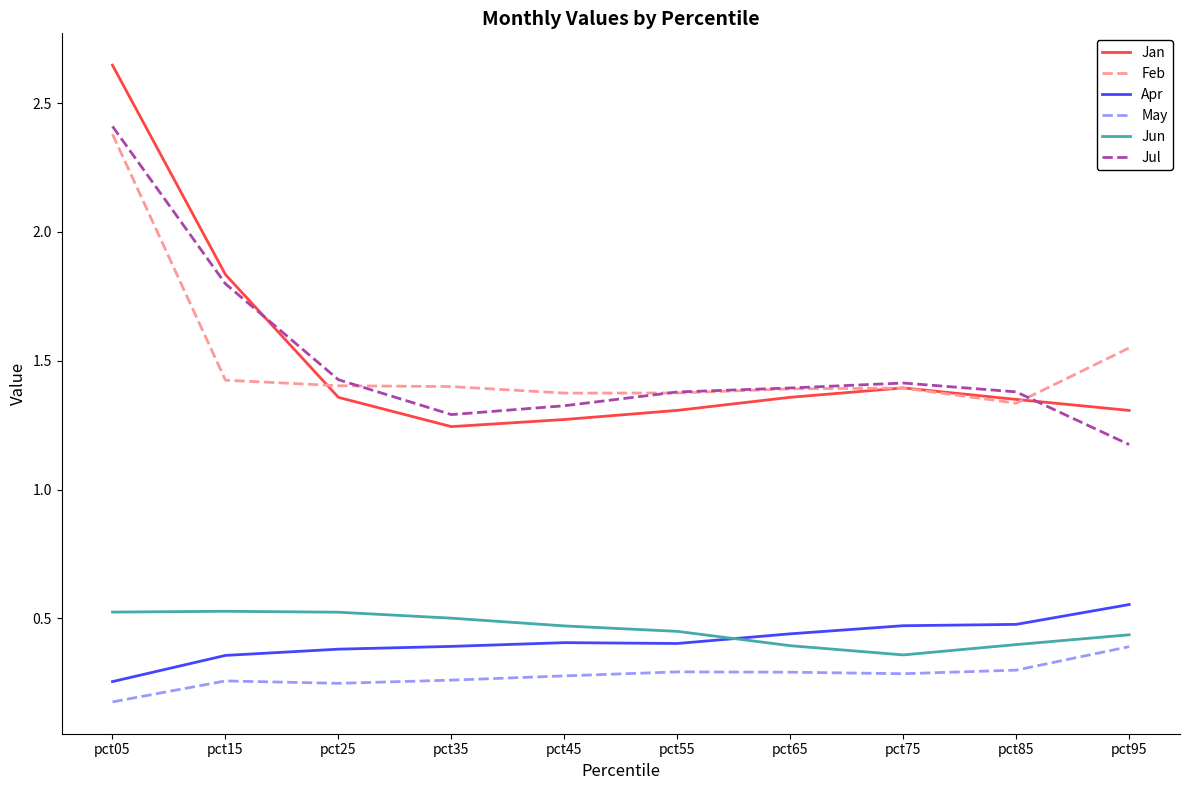

Between pct15 and pct25, which series saw the biggest shift?

Jan